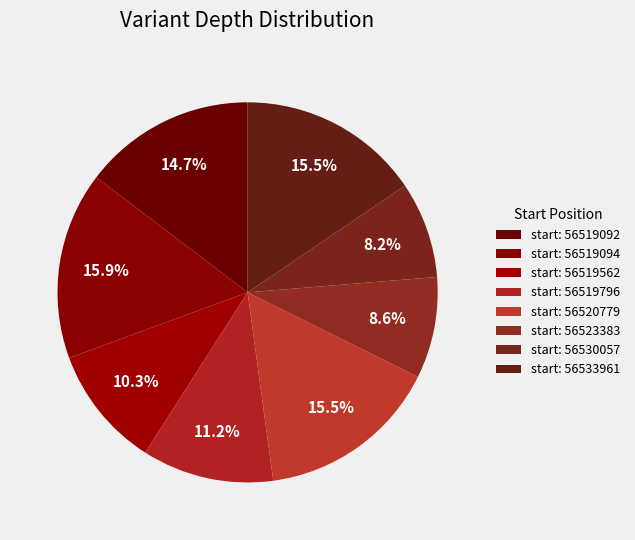

To the nearest percent, what is the average slice percentage?

12%